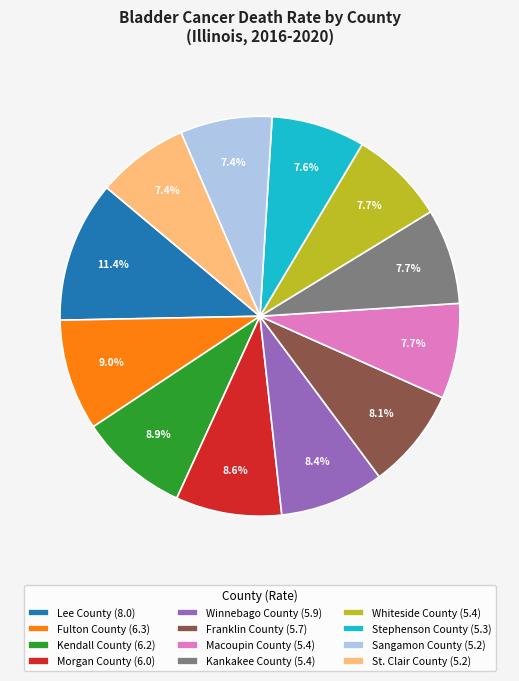

To the nearest percent, what is the average slice percentage?

8%